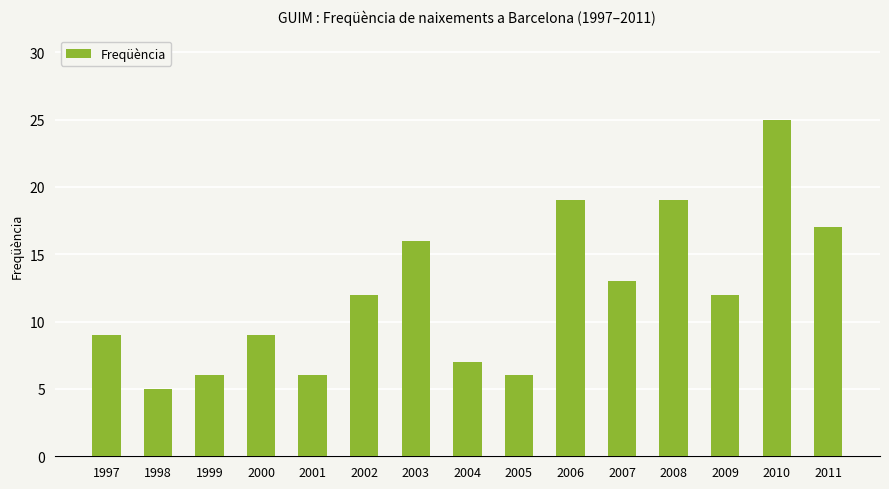

How many data points are less than 12?

7